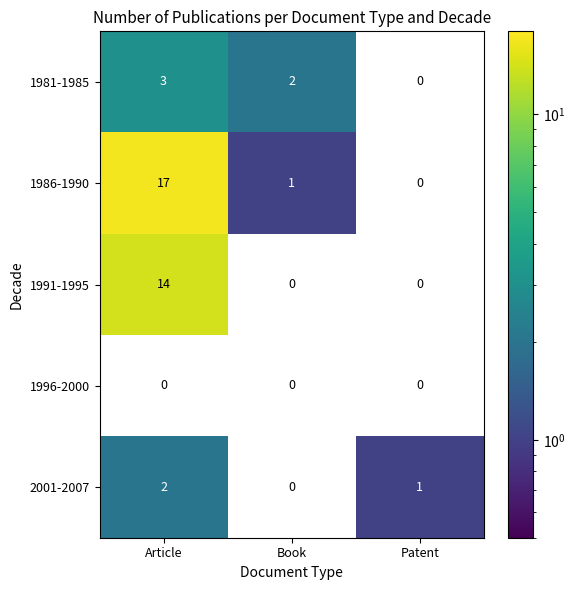

Is it true that 1986-1990 equals 2 at Book?

False